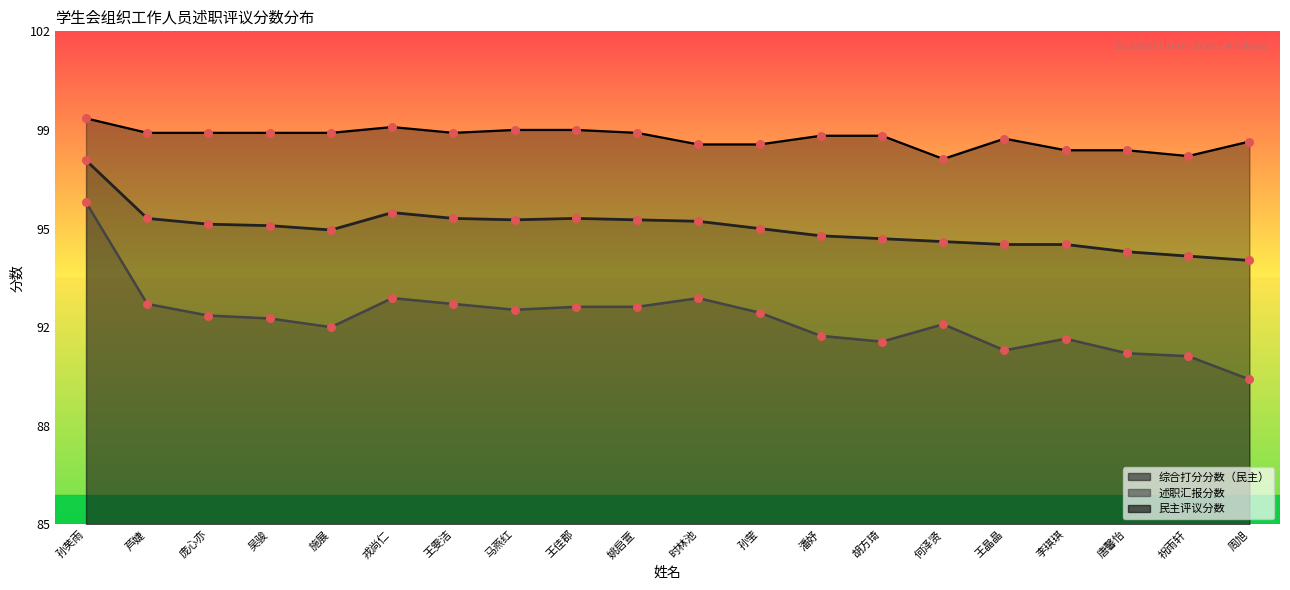

What are all the series names shown in the legend?

综合打分分数（民主）, 述职汇报分数, 民主评议分数